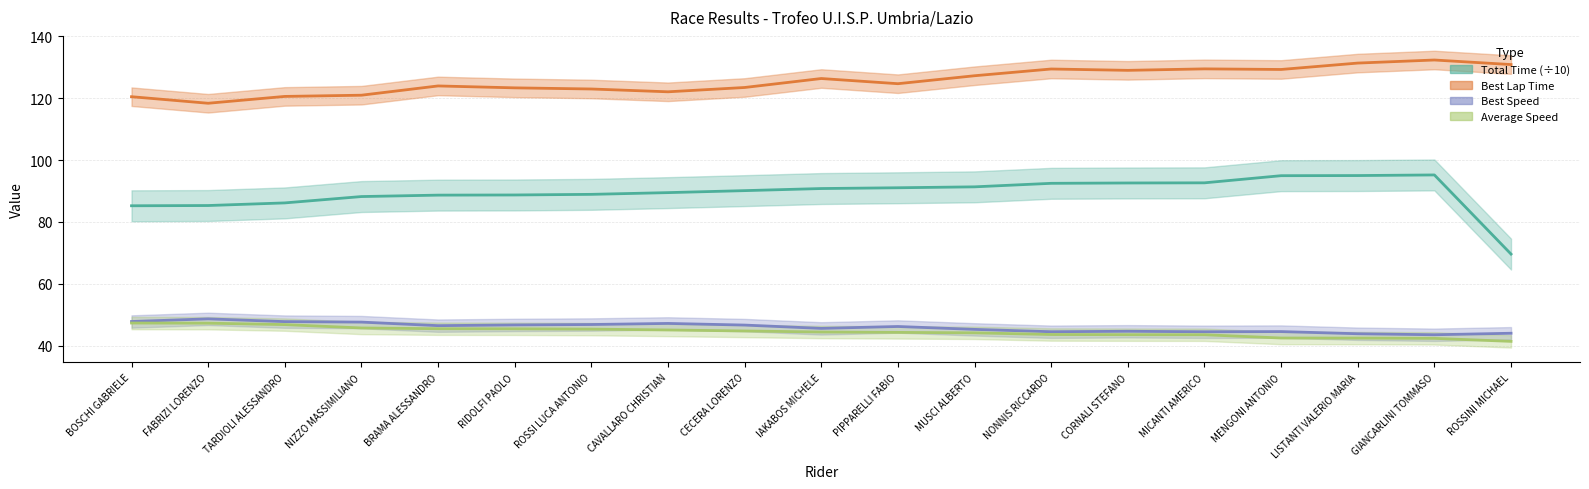

True or false: Average Speed and Total Time cross at least once.

False